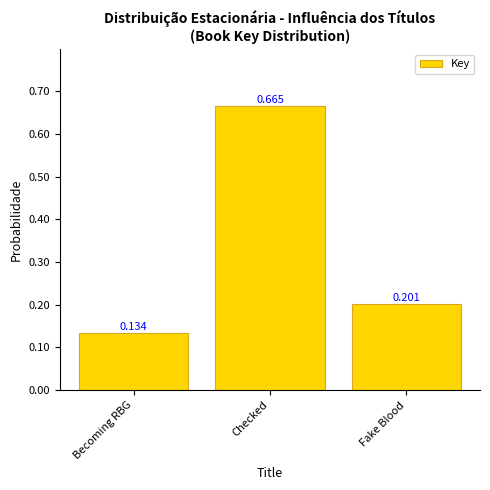

What is the label of the 2nd bar from the left?

Checked